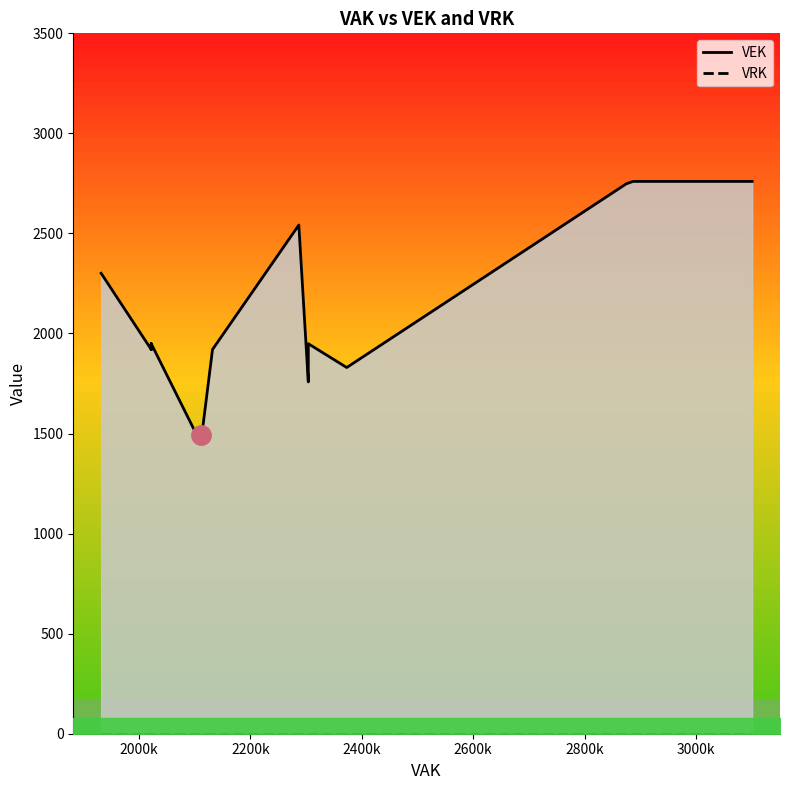

What are all the series names shown in the legend?

VEK line, VRK line